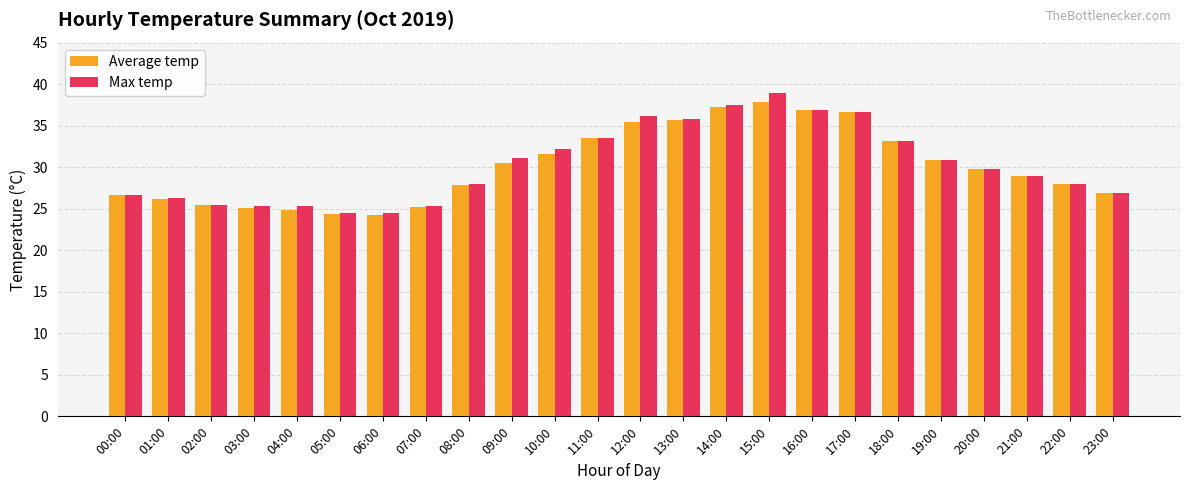

What is the difference between the maximum and minimum values in the Max temp series?

14.4